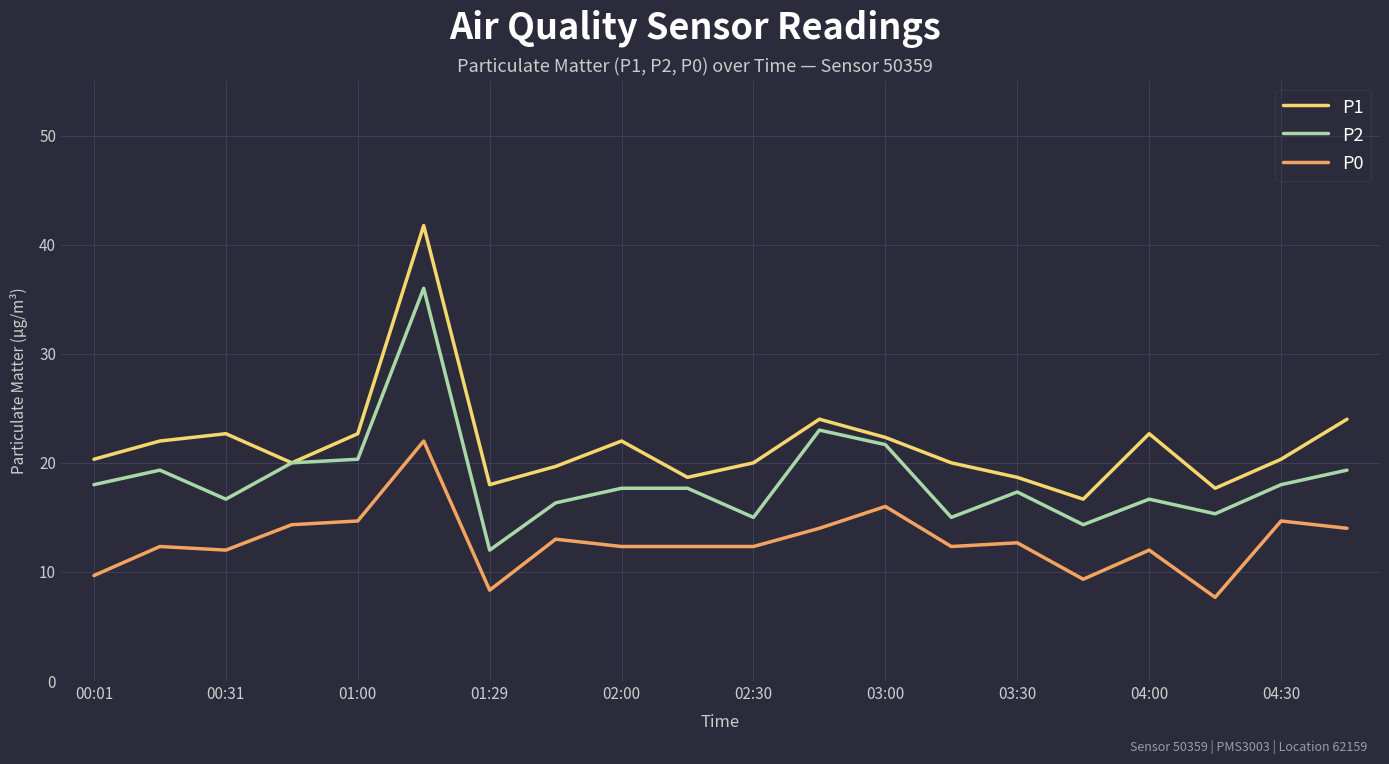

Which series has the largest total across all categories?

P1